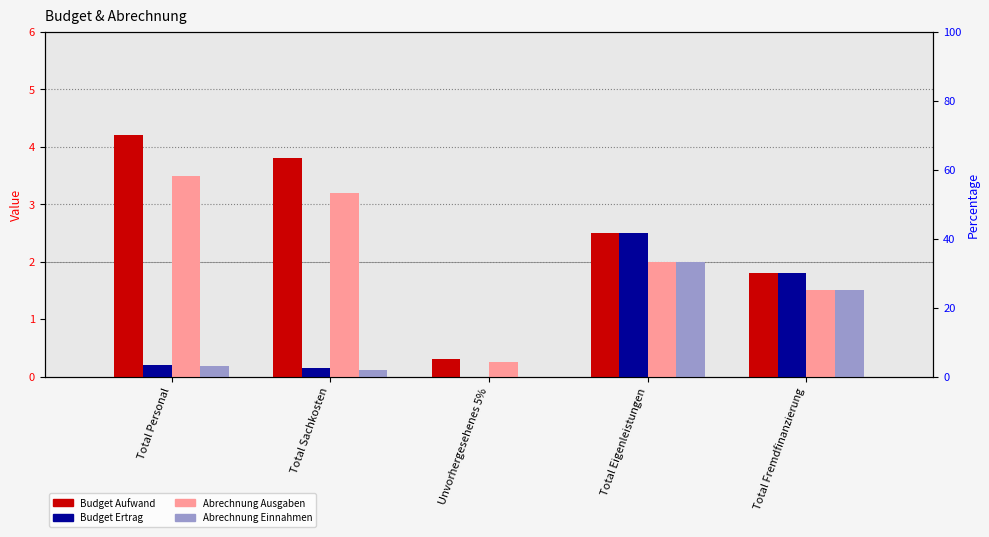

Which category has the highest value in the Abrechnung Ausgaben series?

Total Personal